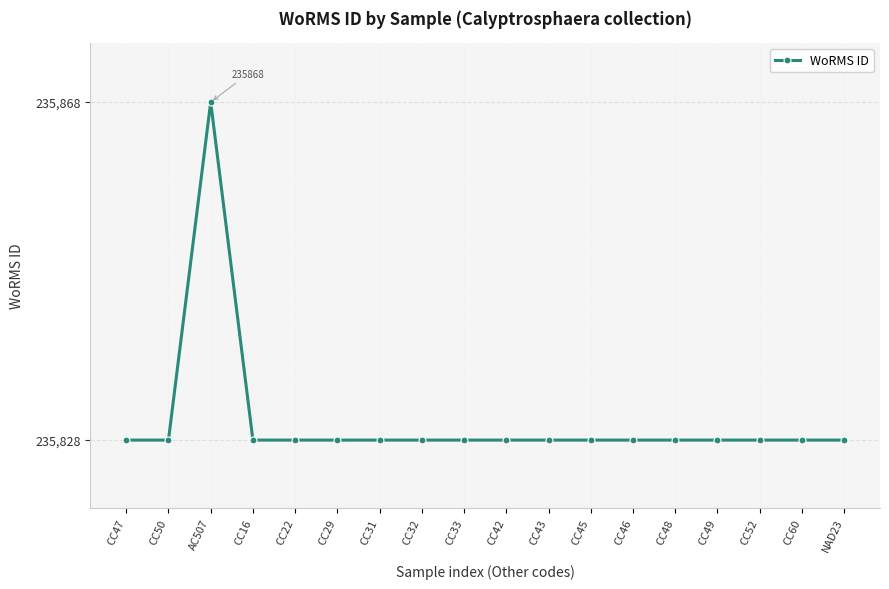

Reading left to right, extract all data points from this chart.

235828	235828	235868	235828	235828	235828	235828	235828	235828	235828	235828	235828	235828	235828	235828	235828	235828	235828